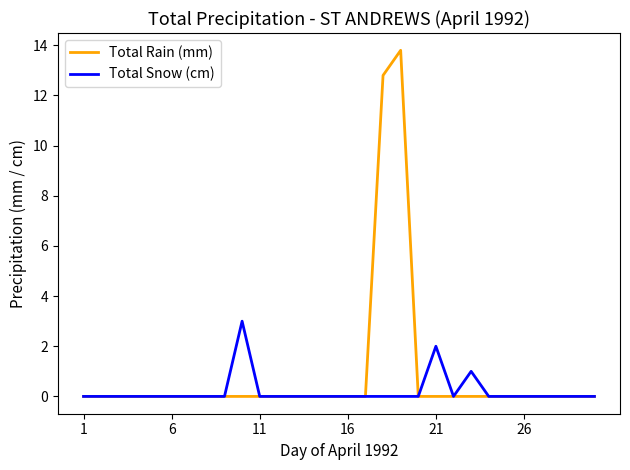

How many lines are shown in the chart?

2